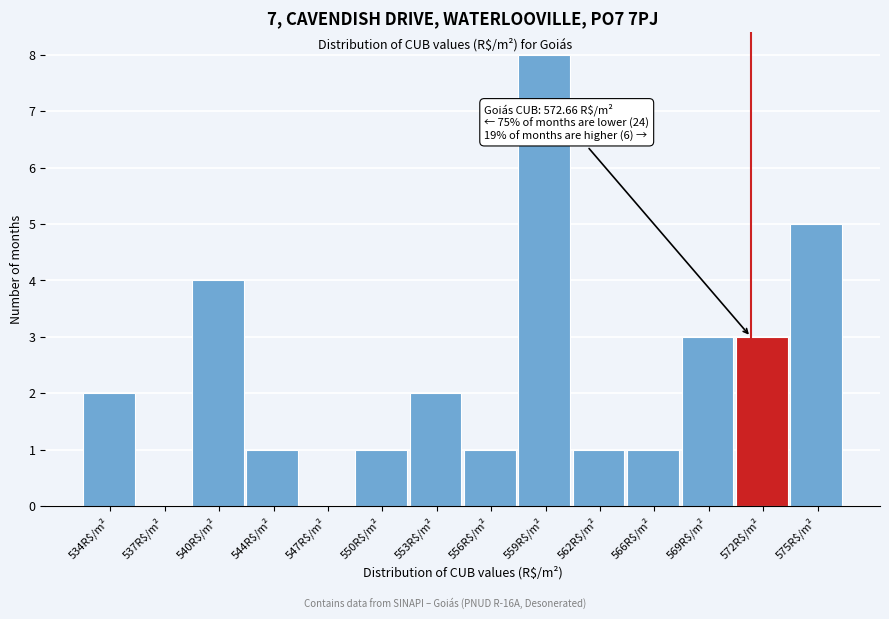

What is the sum of all values?

32